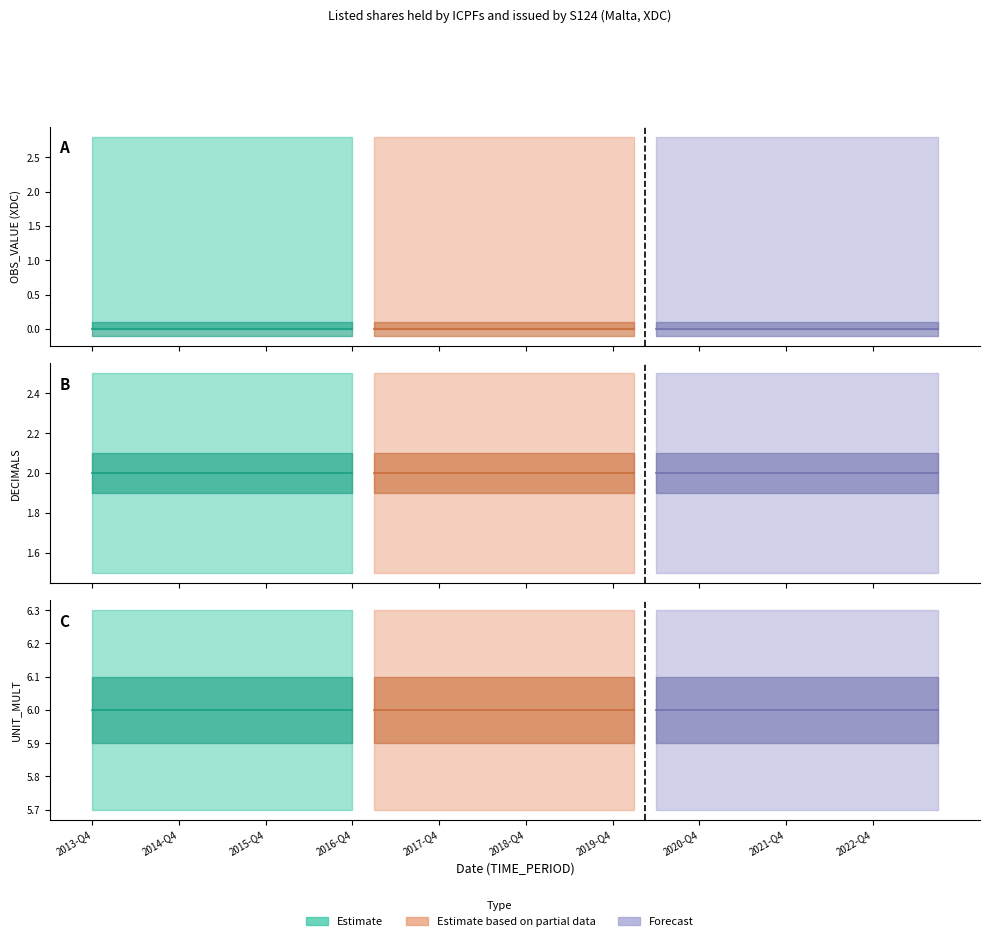

Which category has the highest value in the OBS_VALUE series?

2013-Q4